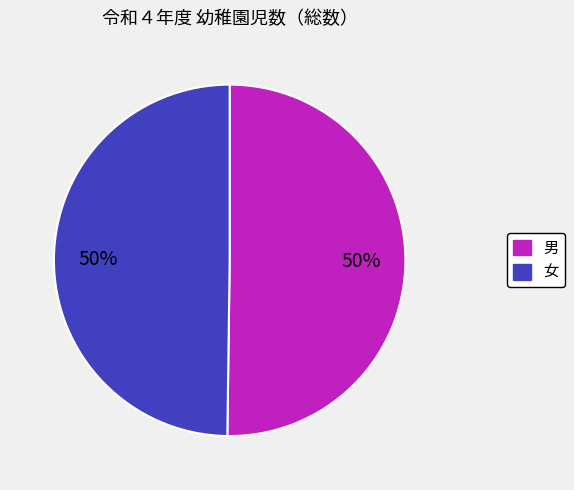

To the nearest percent, what is the average slice percentage?

50%